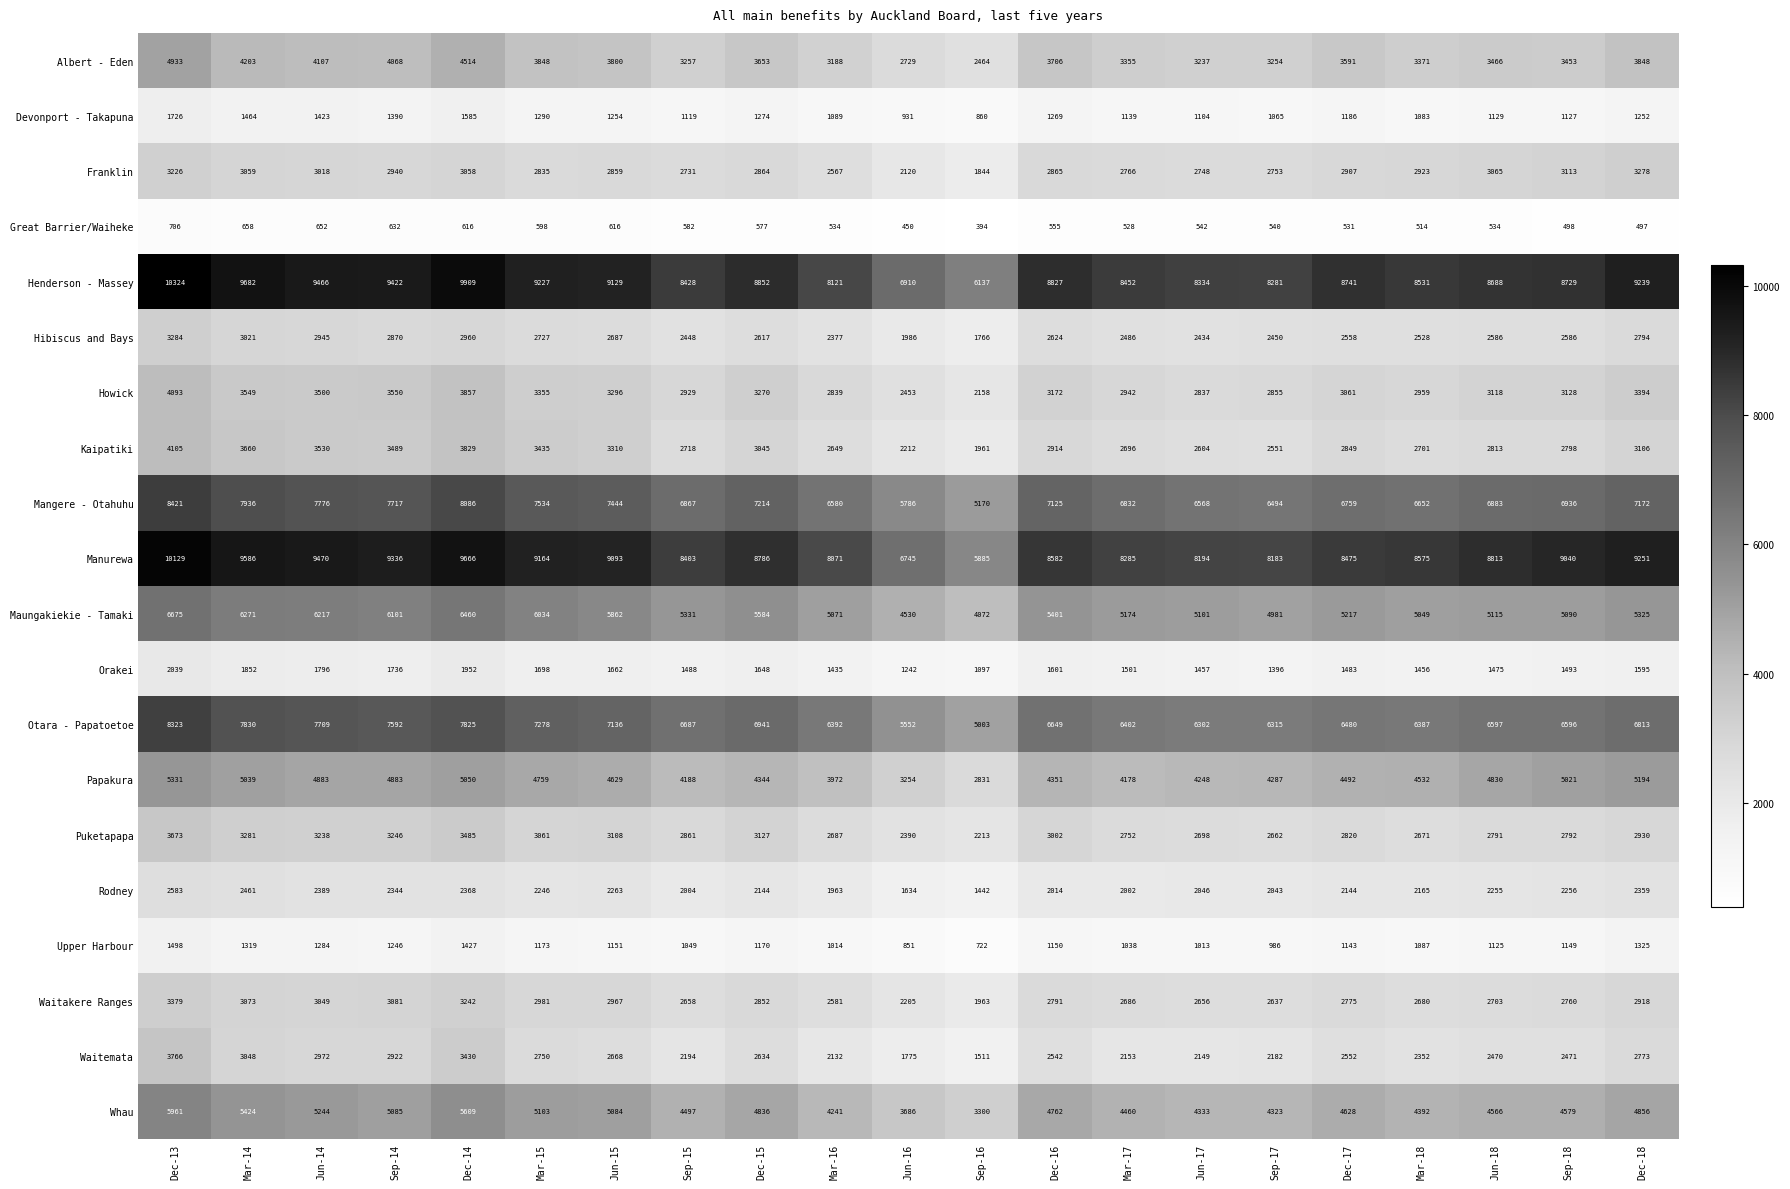

Is it true that Howick equals 4093 at Dec-13?

True